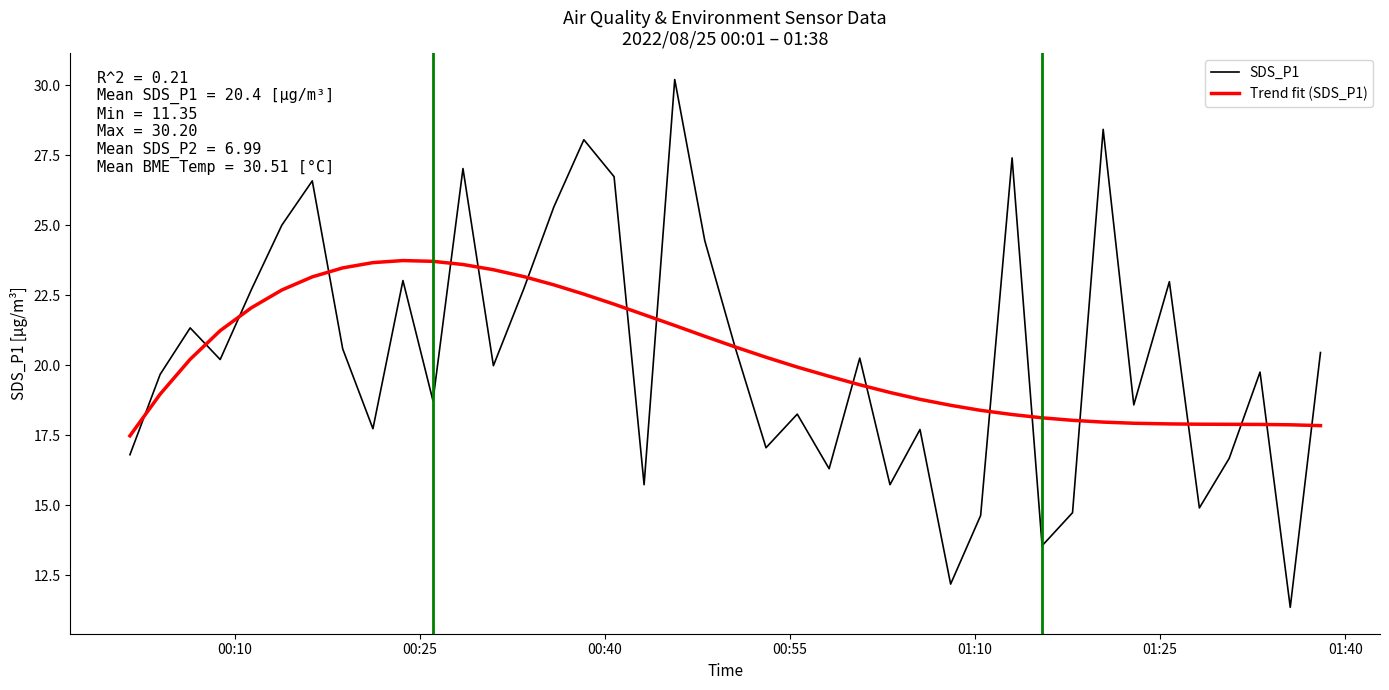

List the series in order of their peak value, lowest first.

Trend fit (SDS_P1), SDS_P1